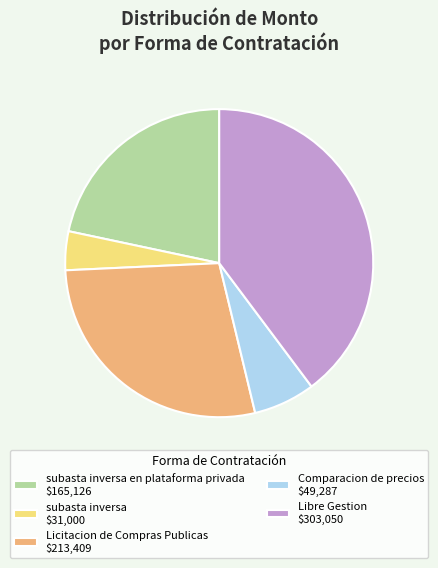

Count the number of slices in the pie.

5